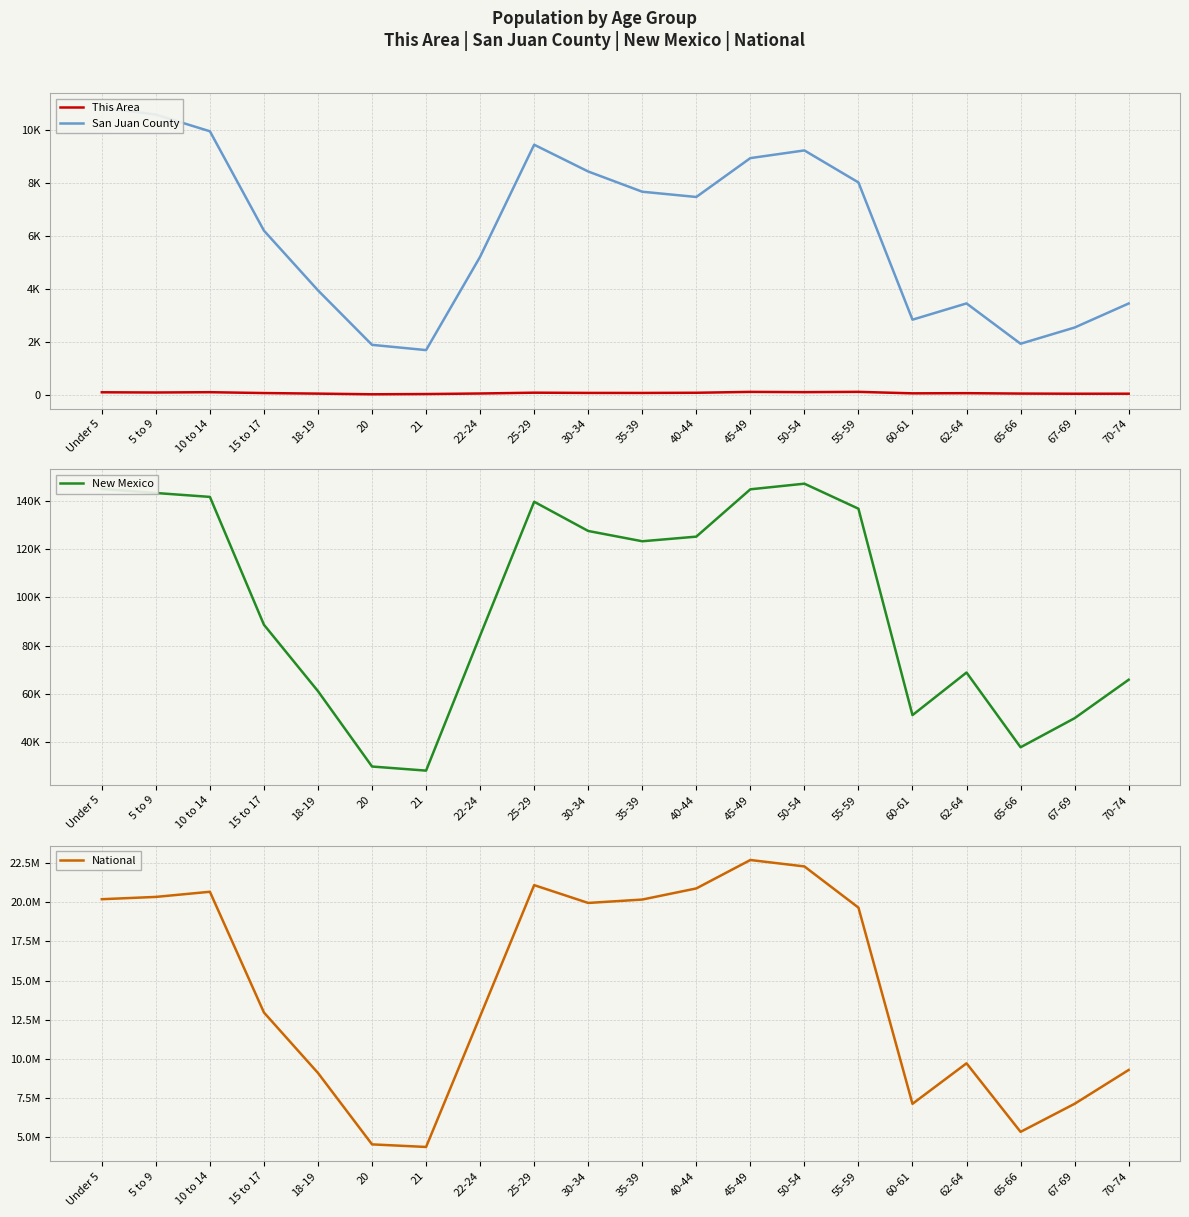

Which series has the largest total across all categories?

National